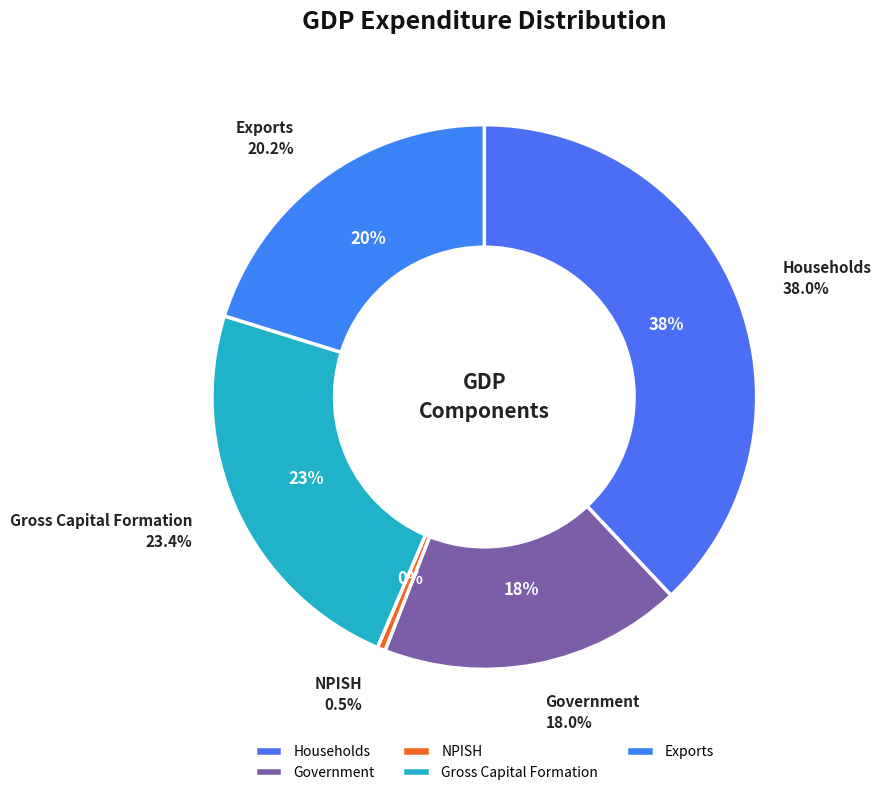

How many slices are in this pie chart?

5